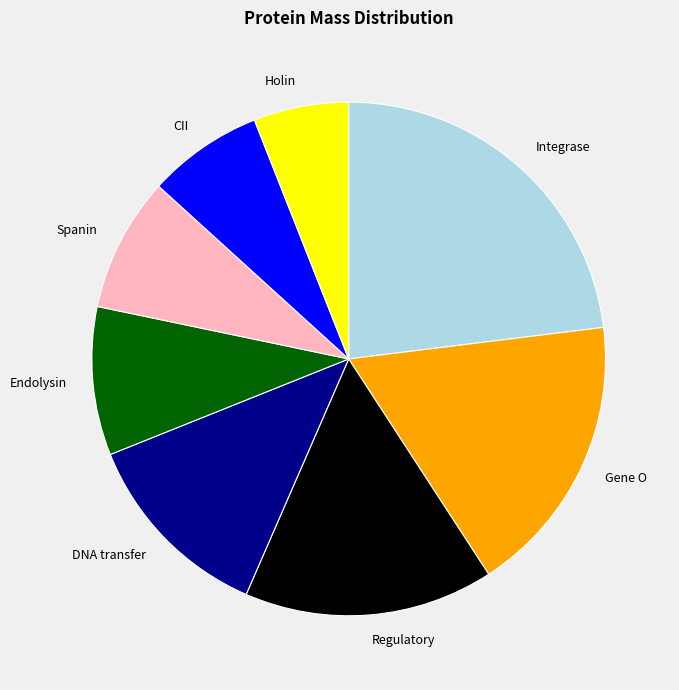

True or false: Gene O accounts for 12% of the total.

False